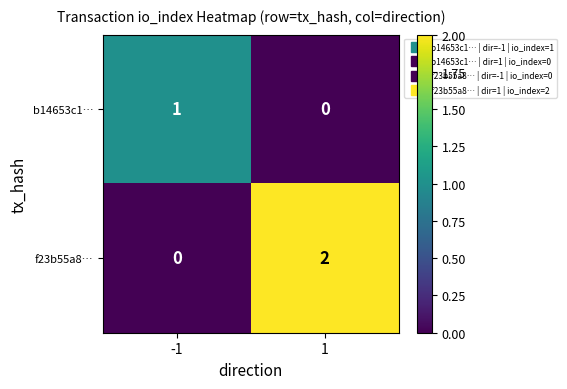

Is it true that b14653c1… equals 0 at 1?

True